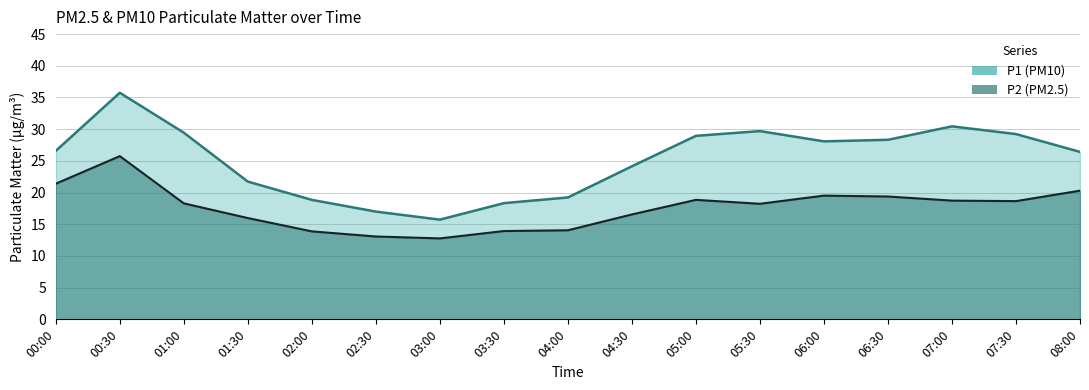

What value does the P1 series have at 04:00?

19.2